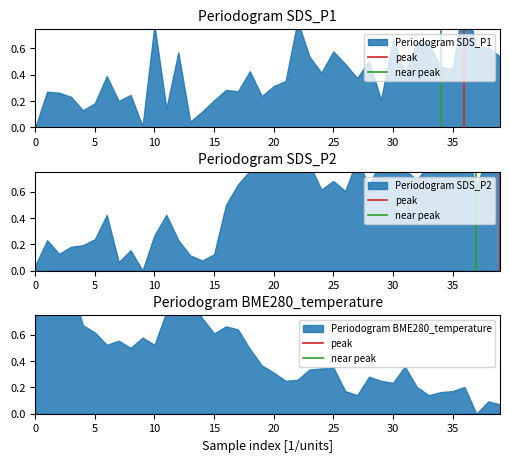

List the series in order of their peak value, highest first.

peak, near peak